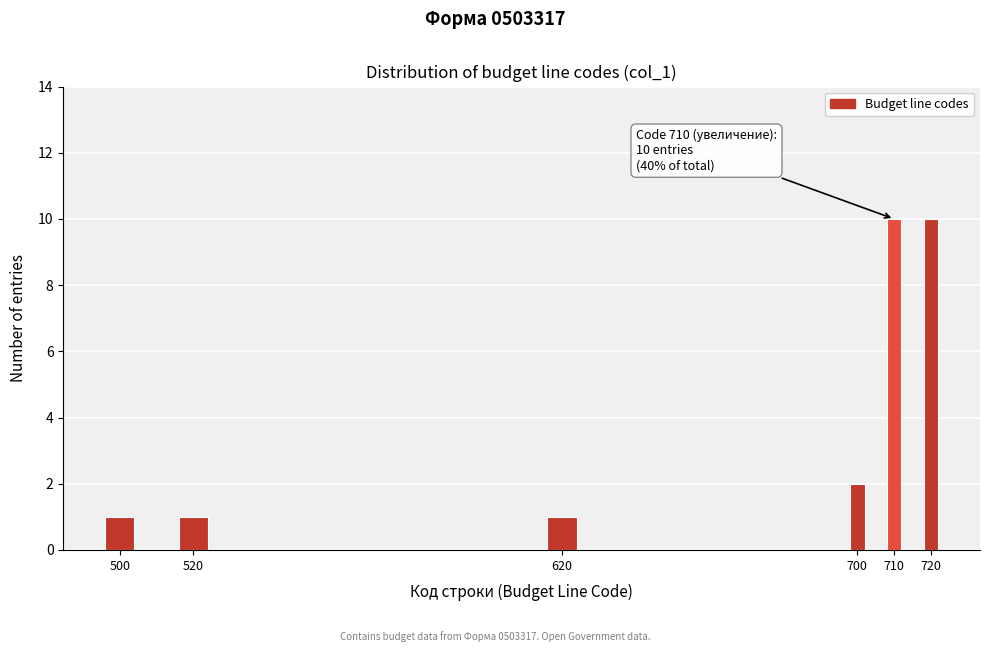

Reading left to right, list all the values displayed in this chart.

1	1	1	2	10	10